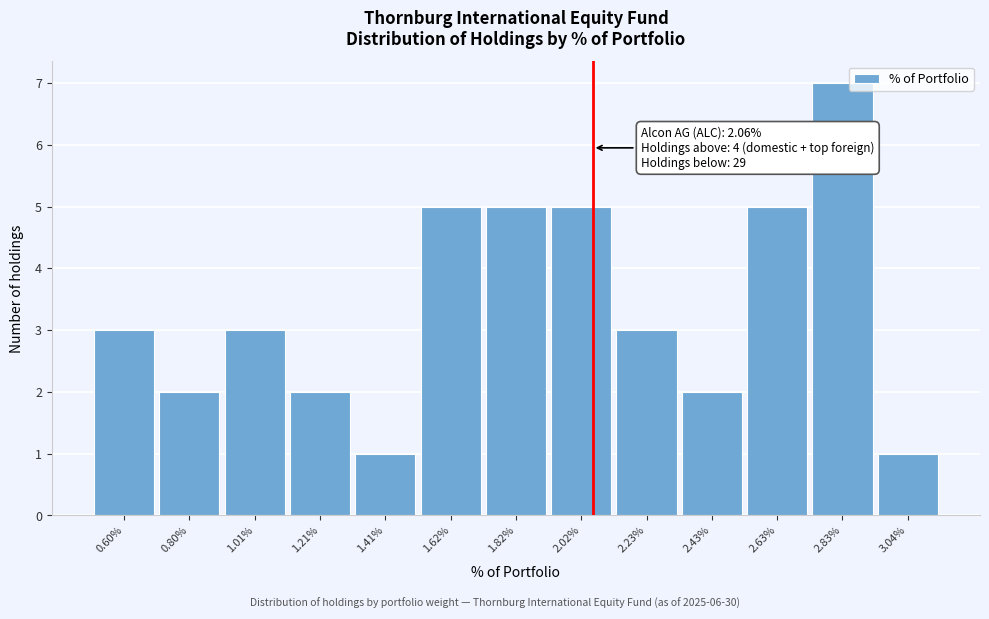

Over which range of the x-axis is the bar tallest?

2.75 to 2.95